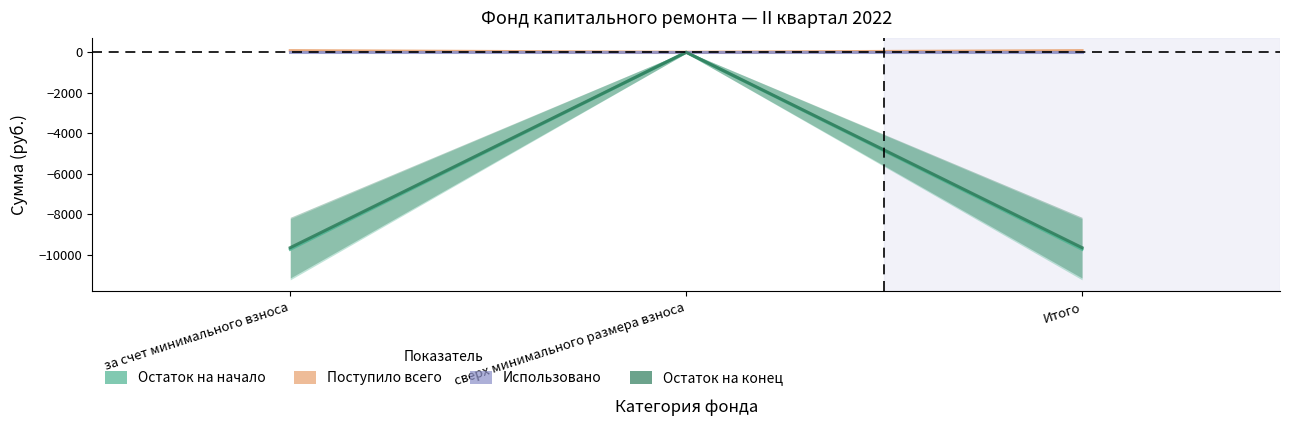

Rank the categories by Остаток на начало value from highest to lowest.

сверх минимального размера взноса, за счет минимального взноса, Итого